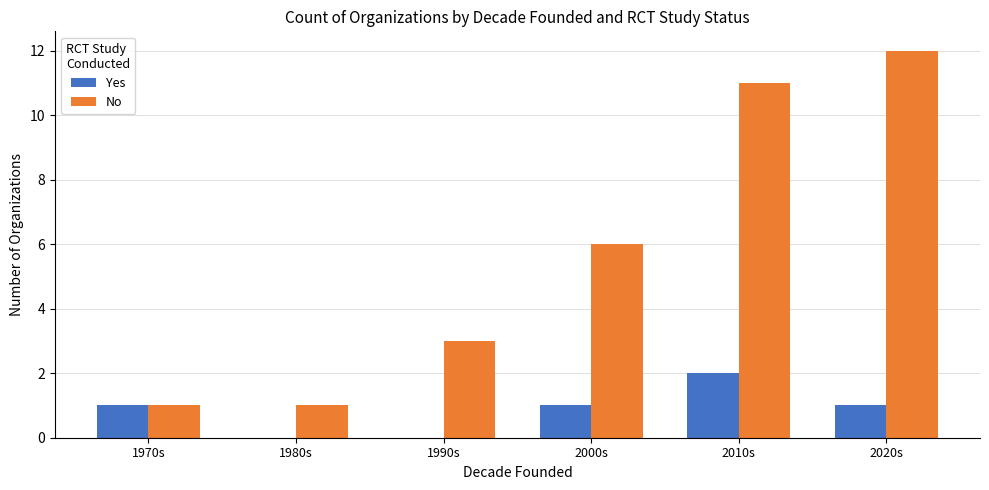

Between 1990s and 2010s, which series saw the biggest shift?

No